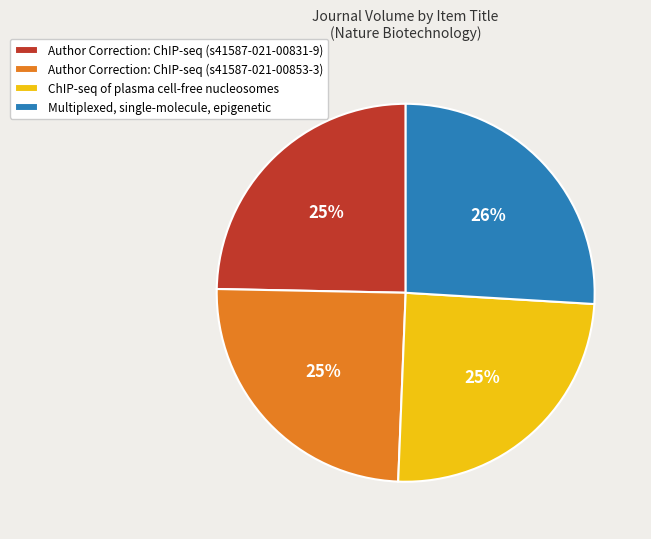

To the nearest percent, what is the difference between the largest and smallest slice percentages?

1%